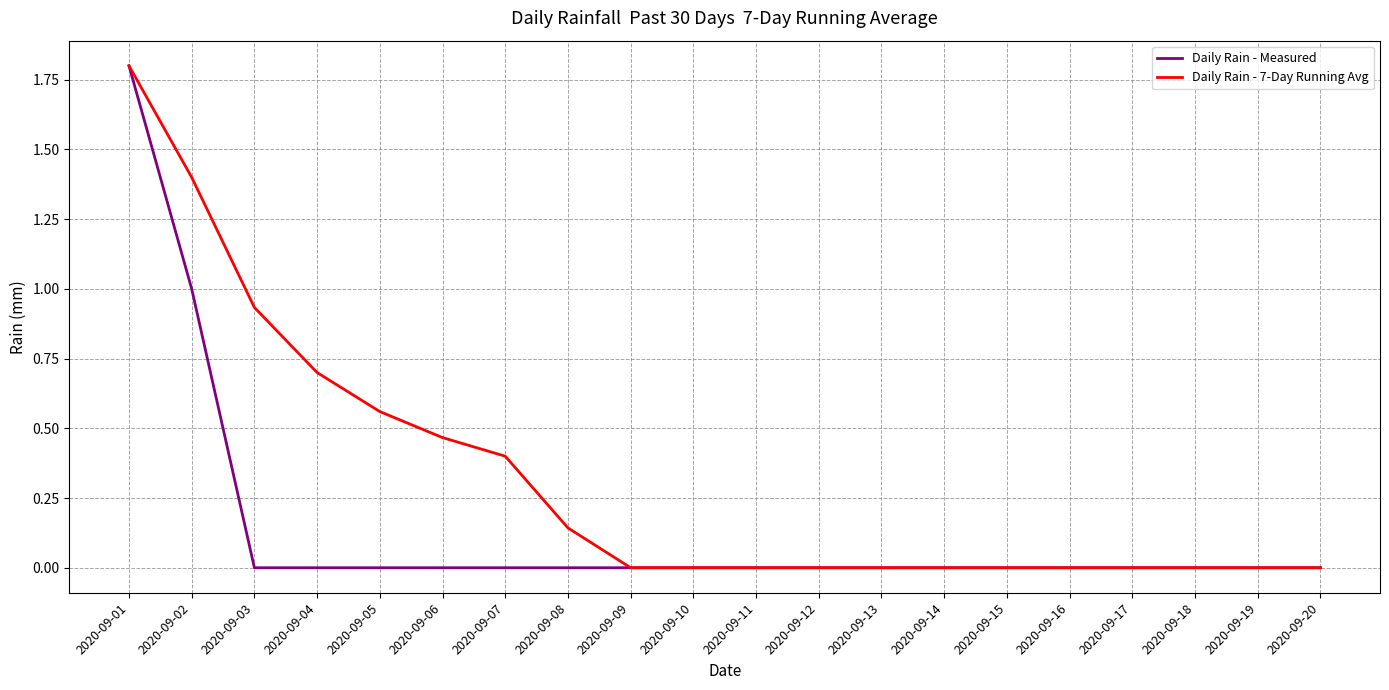

What is the sum of all Daily Rain - Measured values?

2.8